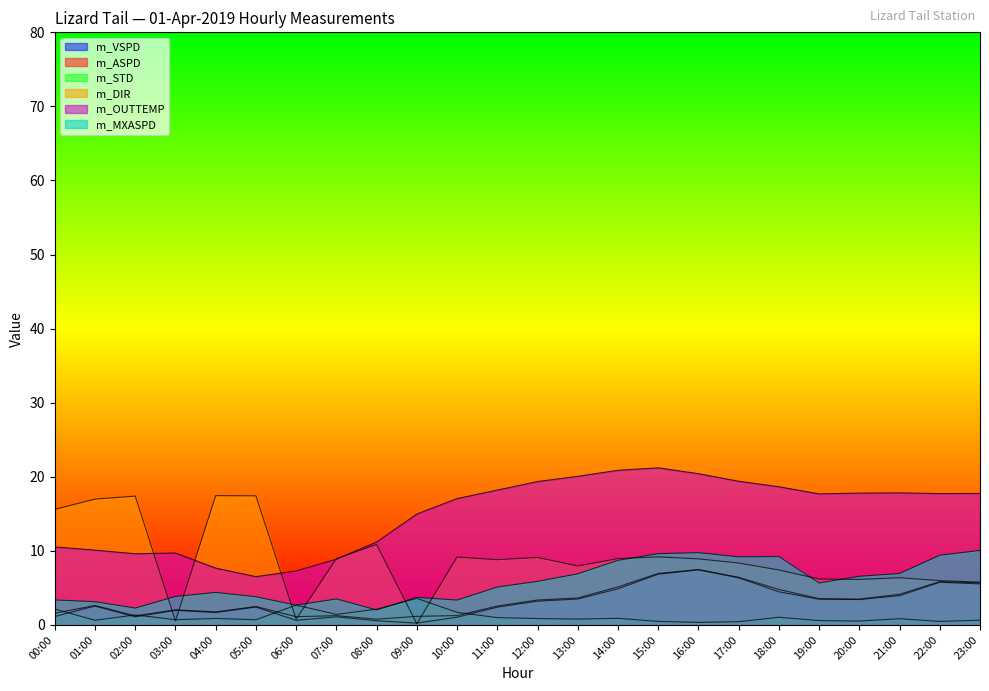

What are all the series names shown in the legend?

m_VSPD, m_ASPD, m_STD, m_DIR, m_OUTTEMP, m_MXASPD